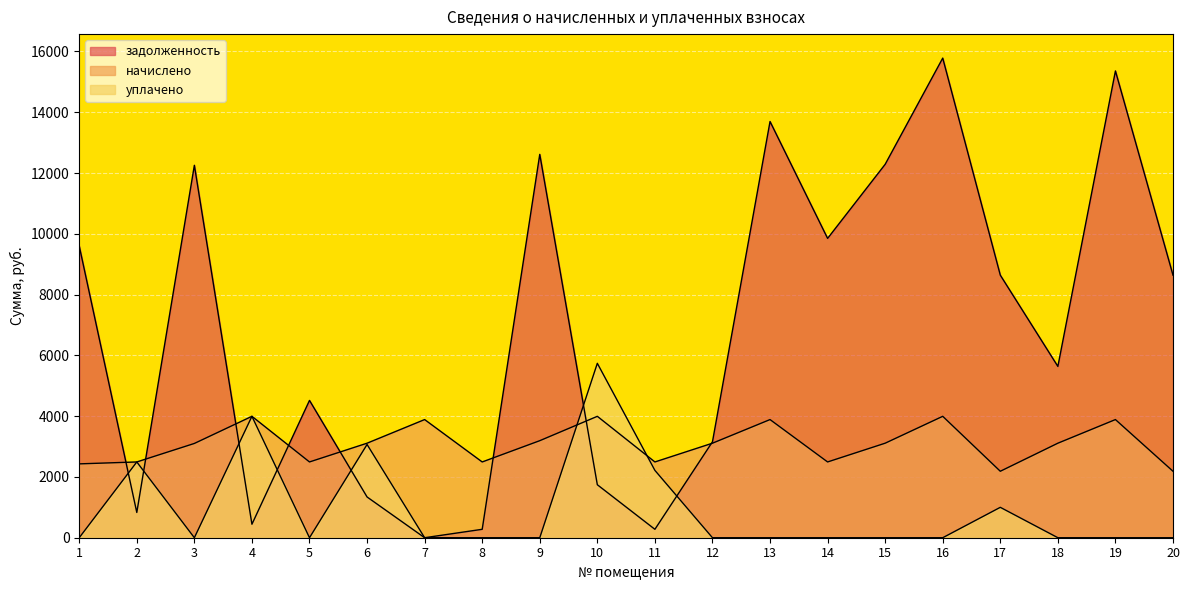

How many data points in задолженность are above 8640?

8